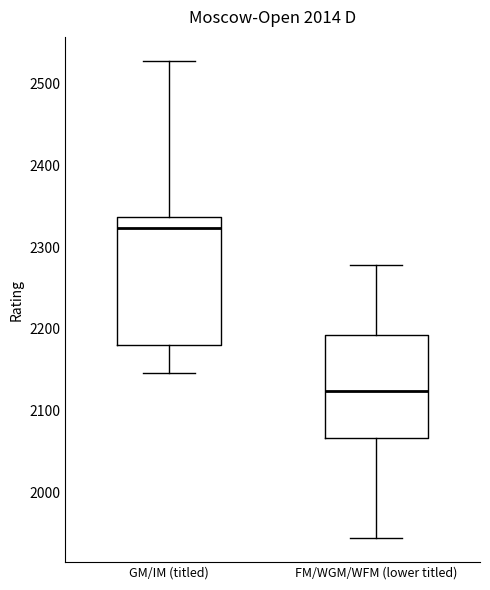

Reading left to right, read every box against the y-axis: the position of its median line, the range the box covers, and the ends of its whiskers. The values are not printed on the chart, so give them approximately, as read against the axis.

GM/IM (titled): median 2320, box 2180 to 2340, whiskers 2150 to 2530
FM/WGM/WFM (lower titled): median 2120, box 2070 to 2190, whiskers 1940 to 2280